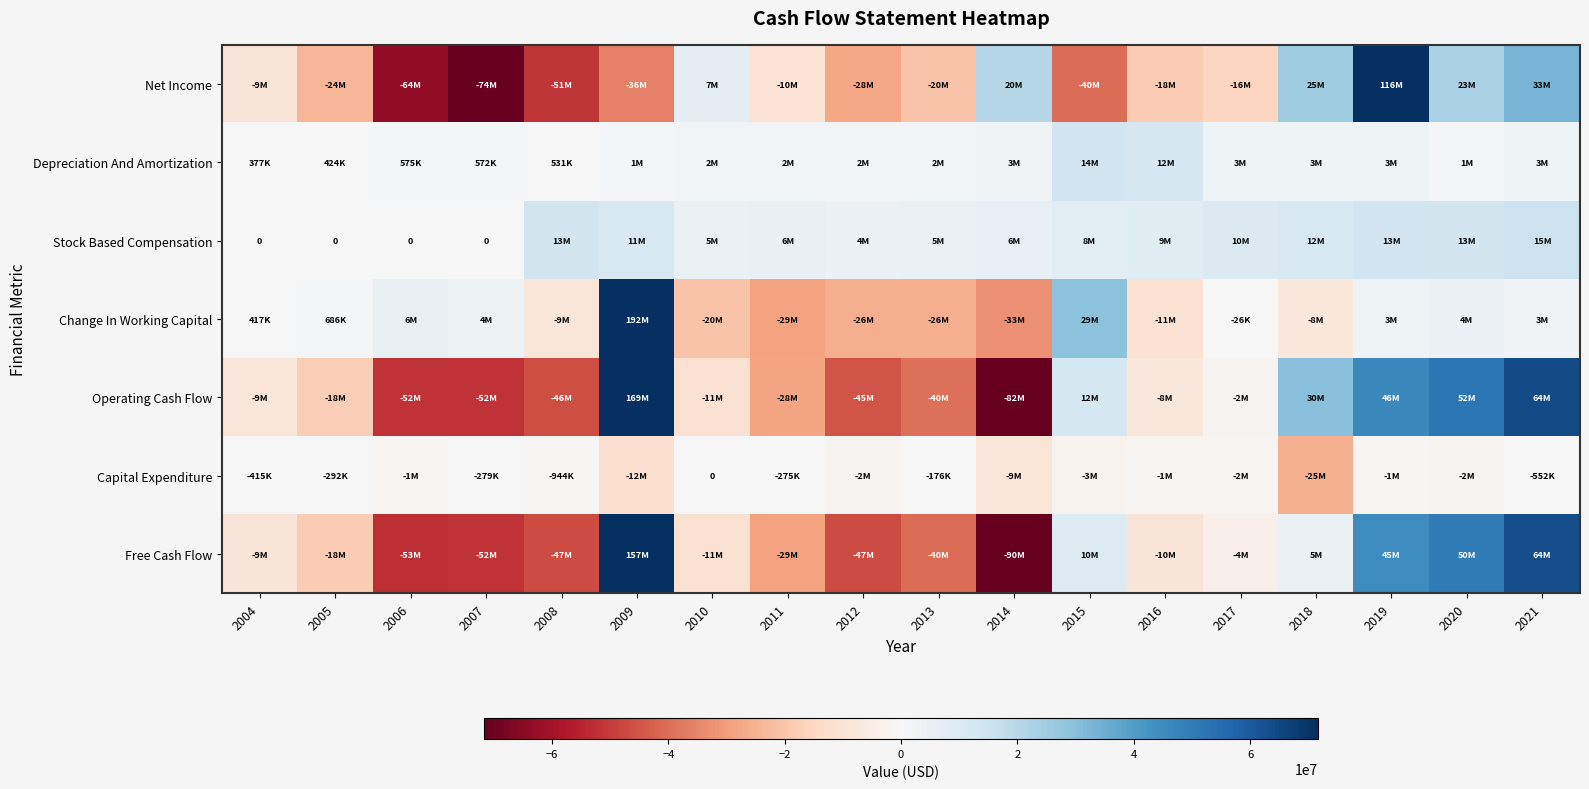

Which series has the largest range (max minus min)?

Operating Cash Flow